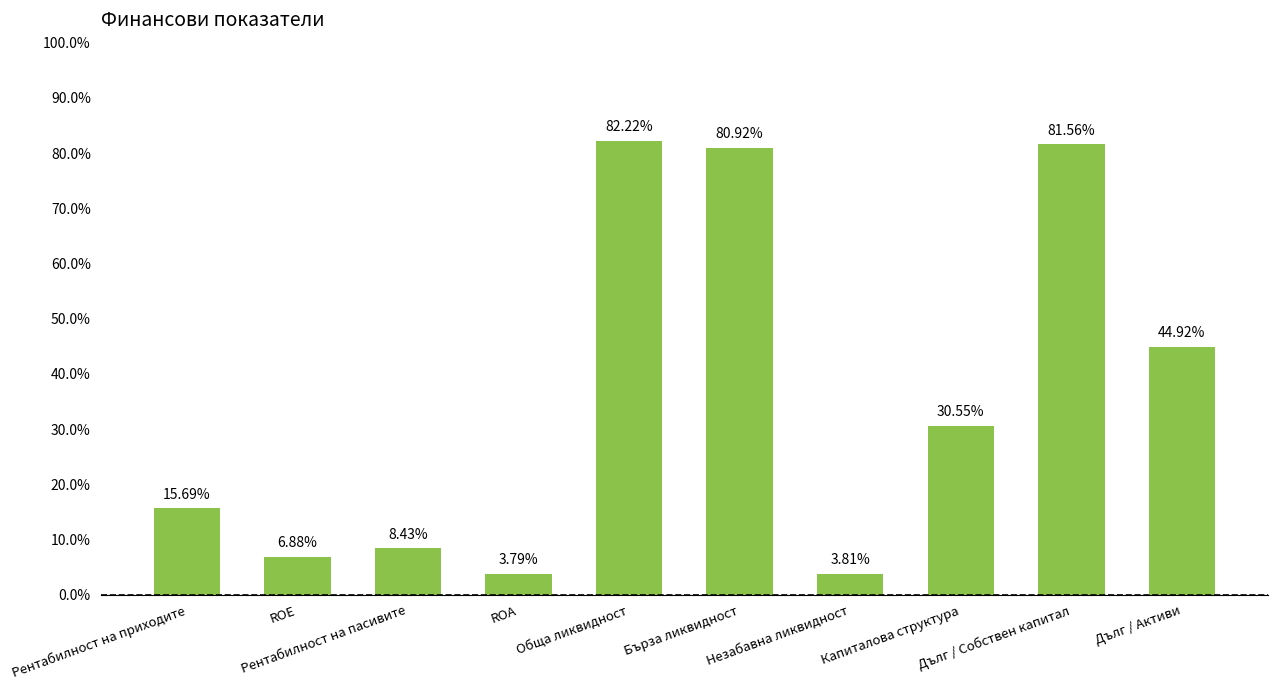

Reading left to right, list all the values displayed in this chart.

Рентабилност на приходите=0.2	ROE=0.1	Рентабилност на пасивите=0.1	ROA=0.0	Обща ликвидност=0.8	Бърза ликвидност=0.8	Незабавна ликвидност=0.0	Капиталова структура=0.3	Дълг / Собствен капитал=0.8	Дълг / Активи=0.4